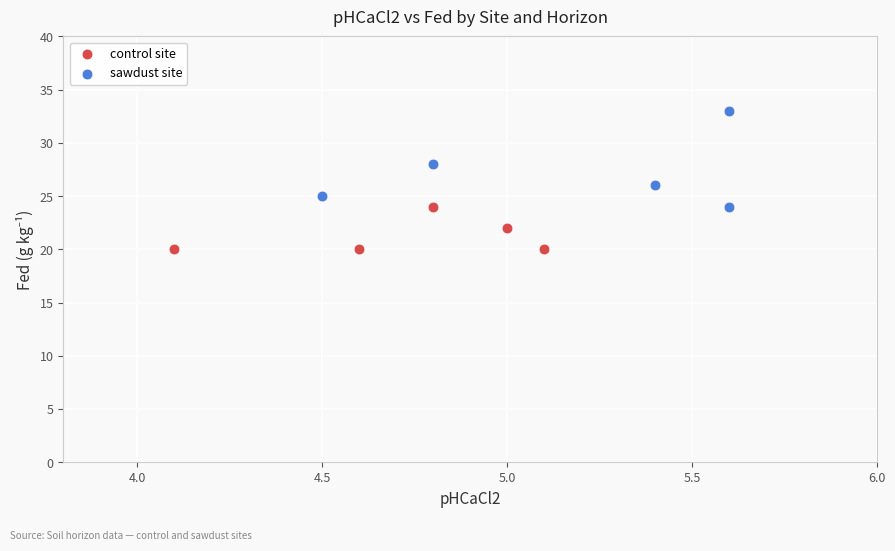

Which series has the largest Y range (max minus min)?

sawdust site